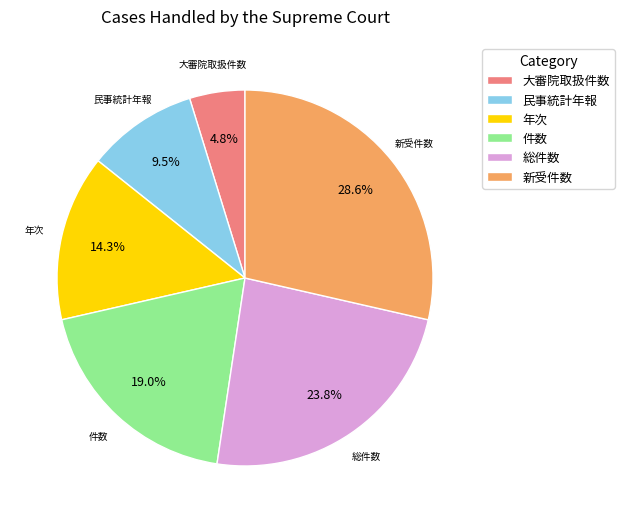

Which slice is the largest?

新受件数